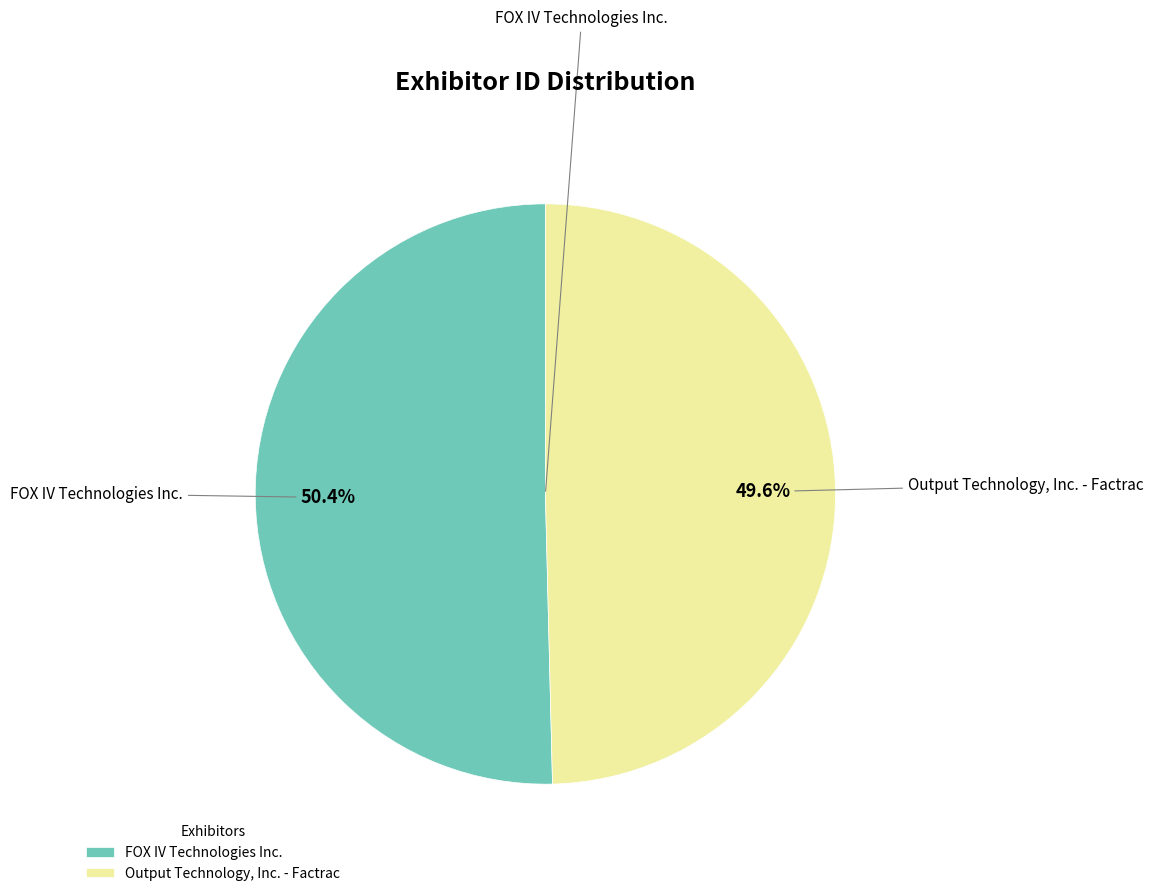

How much of the chart is everything except FOX IV Technologies Inc.?

49.6%